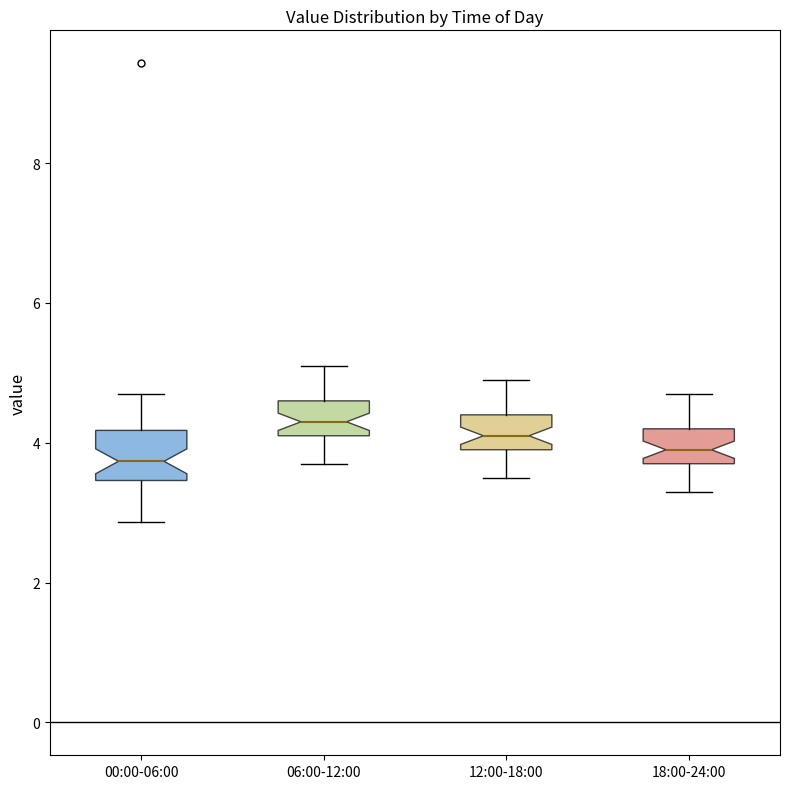

Reading left to right, read every box against the y-axis: the position of its median line, the range the box covers, and the ends of its whiskers. The values are not printed on the chart, so give them approximately, as read against the axis.

00:00-06:00: median 3.8, box 3.4 to 4.2, whiskers 2.8 to 4.8
06:00-12:00: median 4.4, box 4.2 to 4.6, whiskers 3.8 to 5.2
12:00-18:00: median 4.2, box 4.0 to 4.4, whiskers 3.6 to 5.0
18:00-24:00: median 4.0, box 3.8 to 4.2, whiskers 3.4 to 4.8